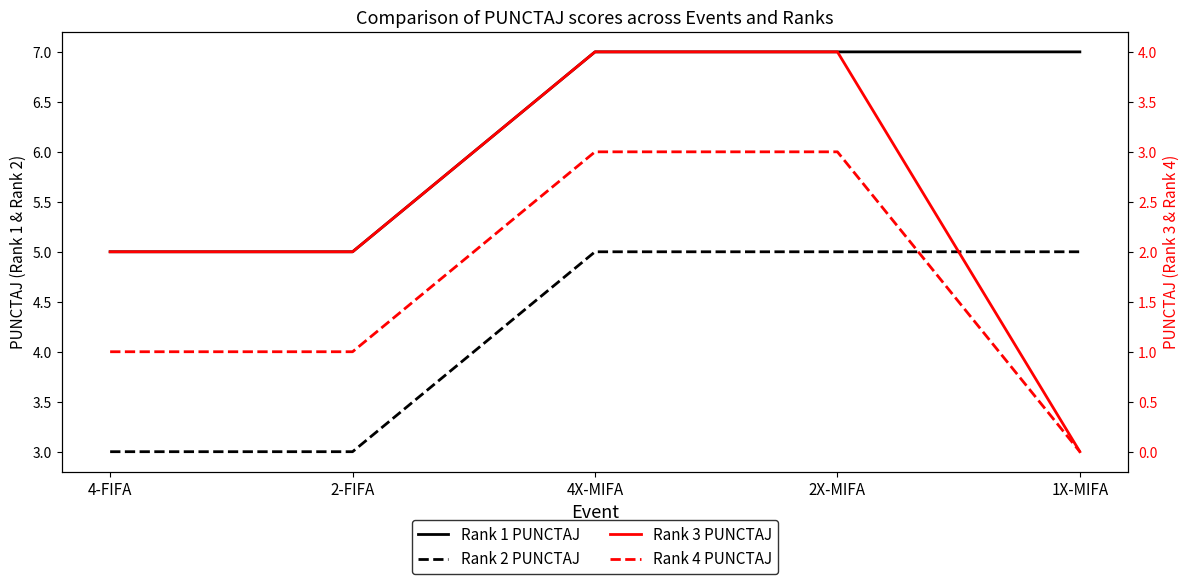

What is the difference between the second highest and second lowest values in the Rank 4 PUNCTAJ series?

2